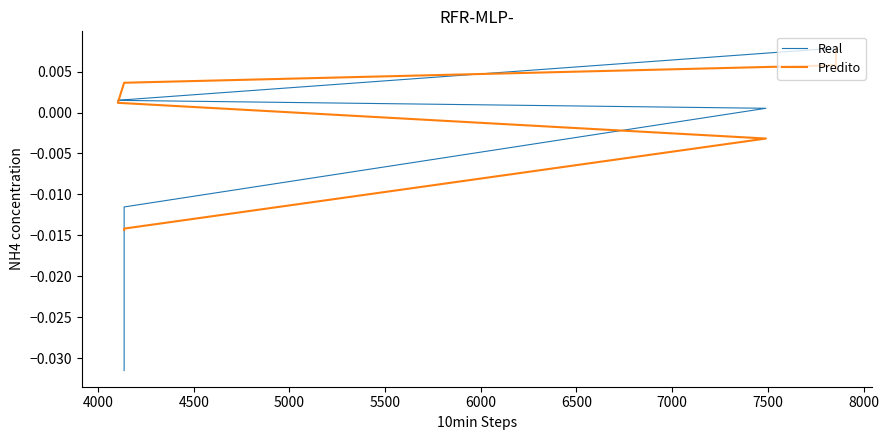

Is this an area chart (filled region under the line)?

No